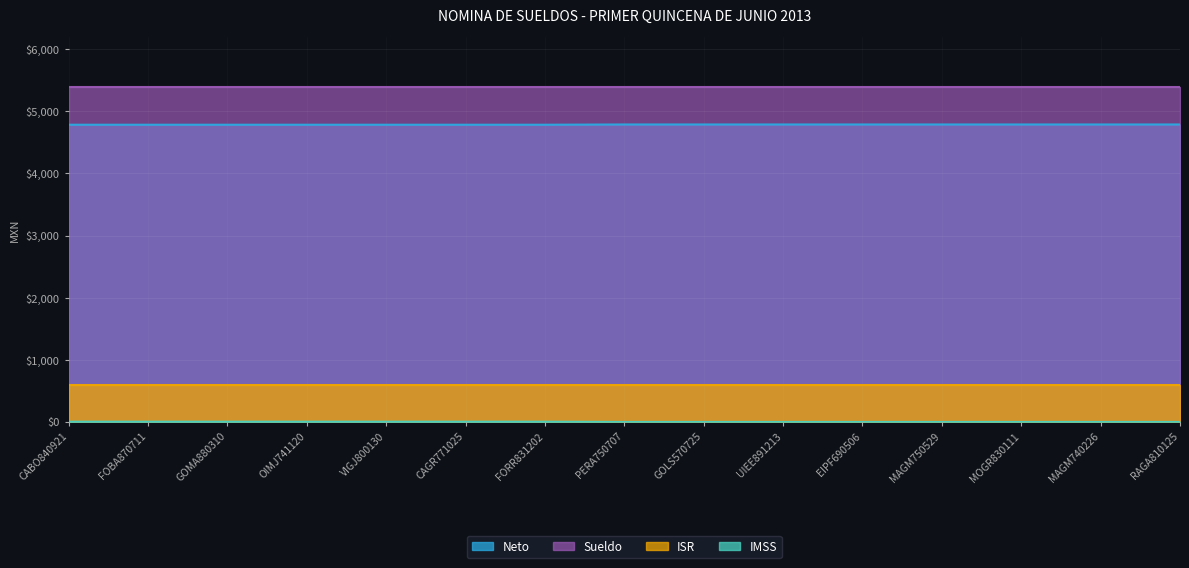

What is the label of the 6th point from the right?

UIEE891213